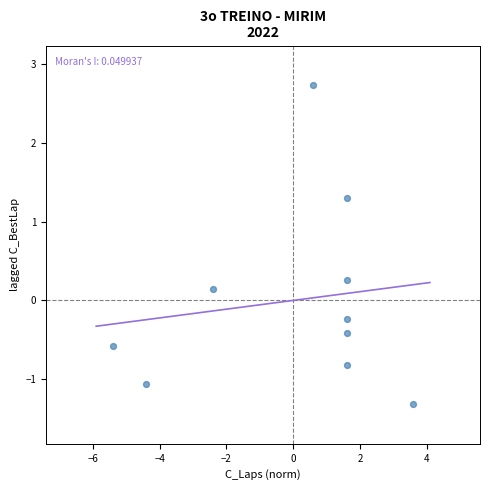

What is the range of X values (max minus min)?

9.0